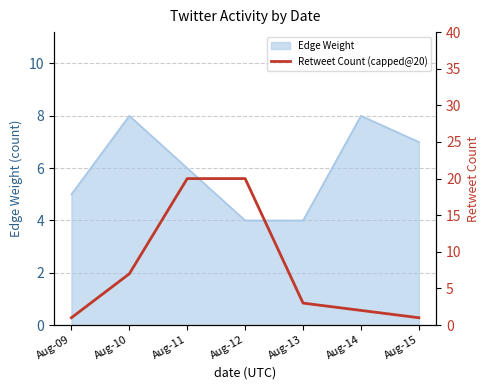

Reading left to right, transcribe all the data shown in this chart.

Aug-09=1	Aug-10=7	Aug-11=20	Aug-12=20	Aug-13=3	Aug-14=2	Aug-15=1